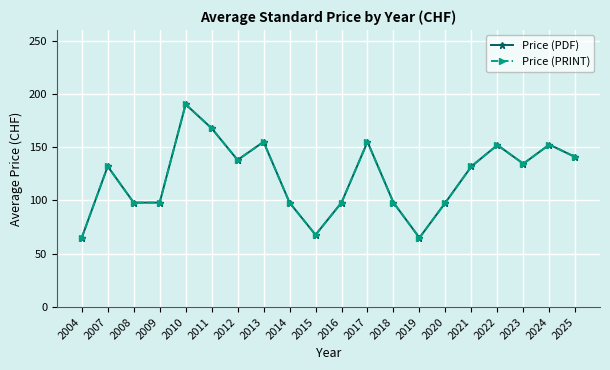

The Price (PDF) series shows 190.2 at 2010. True or false?

True